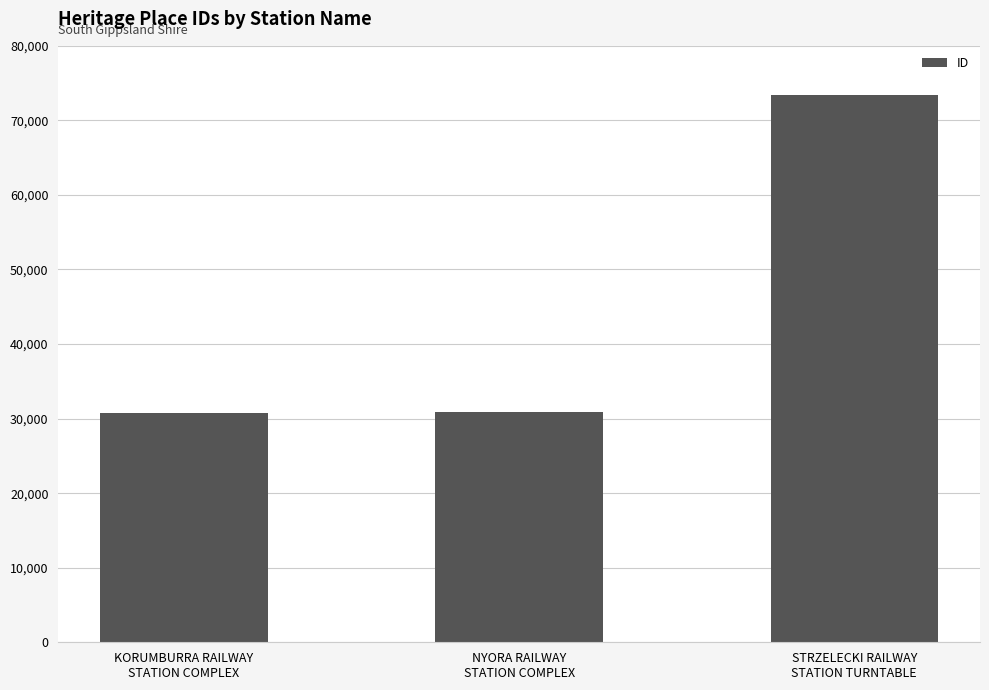

What is the difference between the values at KORUMBURRA RAILWAY
STATION COMPLEX and NYORA RAILWAY
STATION COMPLEX?

186